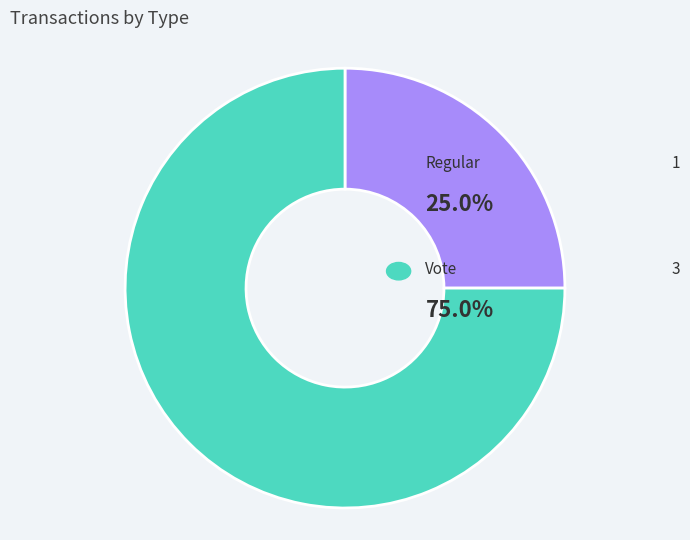

What is the total percentage of Vote and Regular?

100.0%